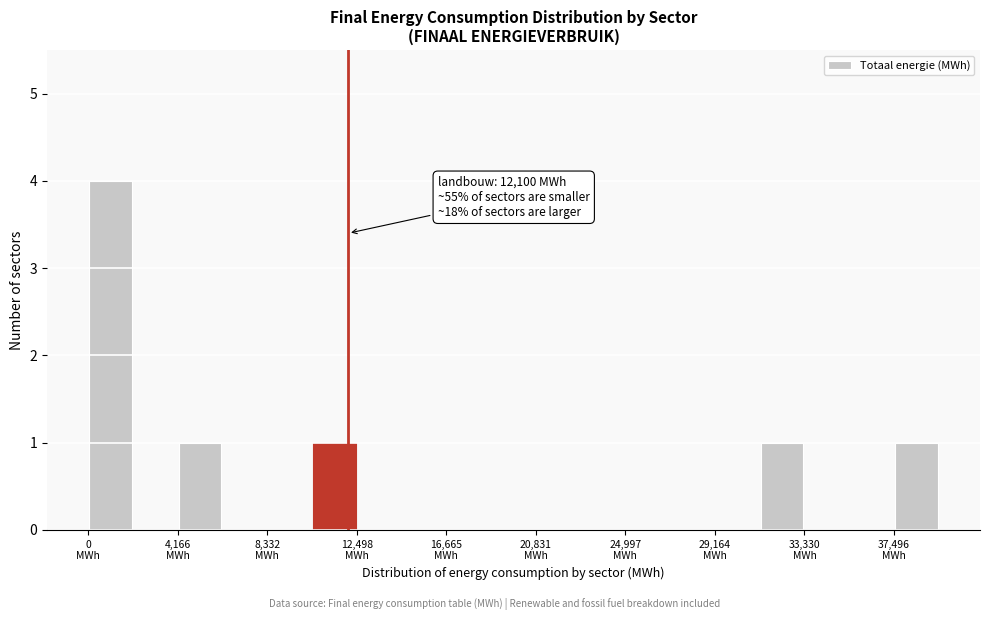

Which range on the x-axis has the tallest bar?

0 to 2000